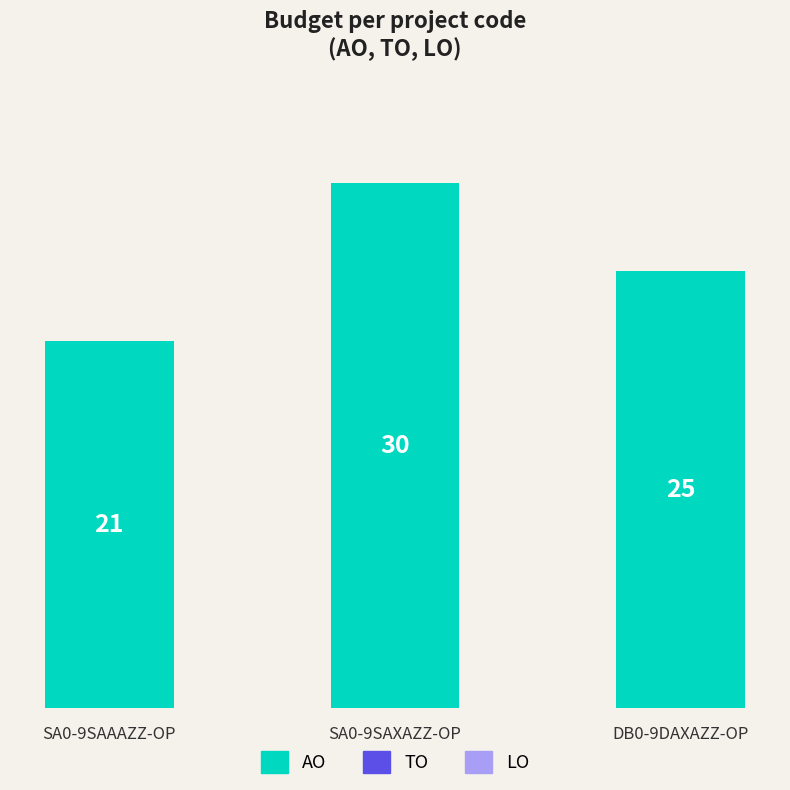

List the labels in order of value, smallest first.

SA0-9SAAAZZ-OP, DB0-9DAXAZZ-OP, SA0-9SAXAZZ-OP